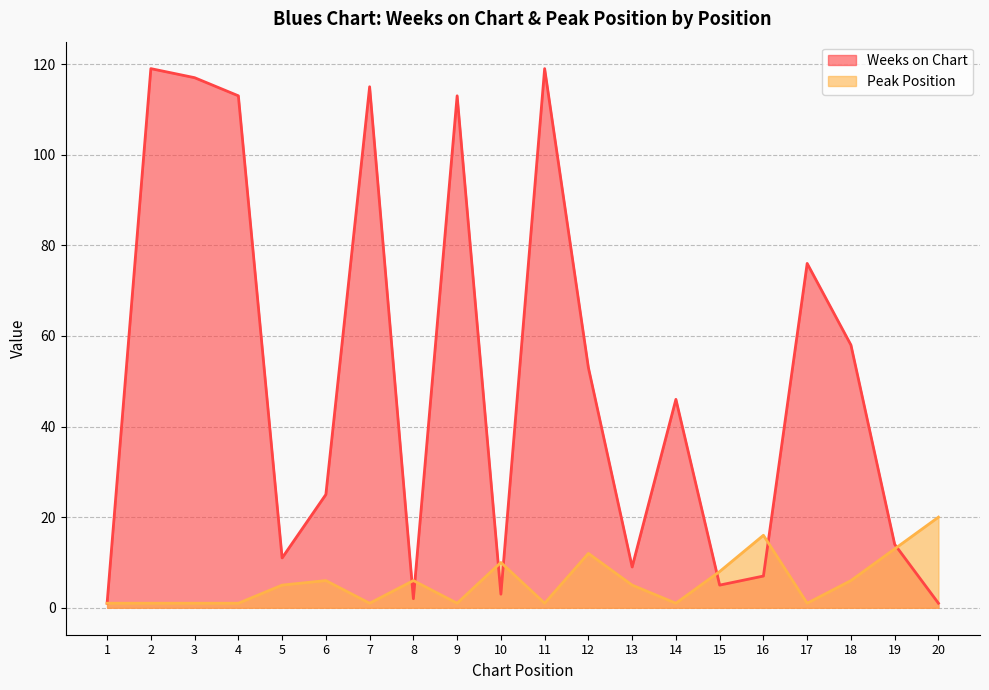

What is the difference between the second highest and second lowest values in the Weeks on Chart series?

118